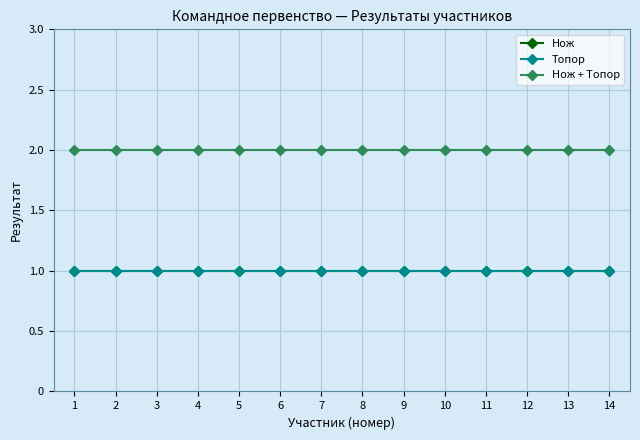

Does the chart have visible grid lines?

Yes